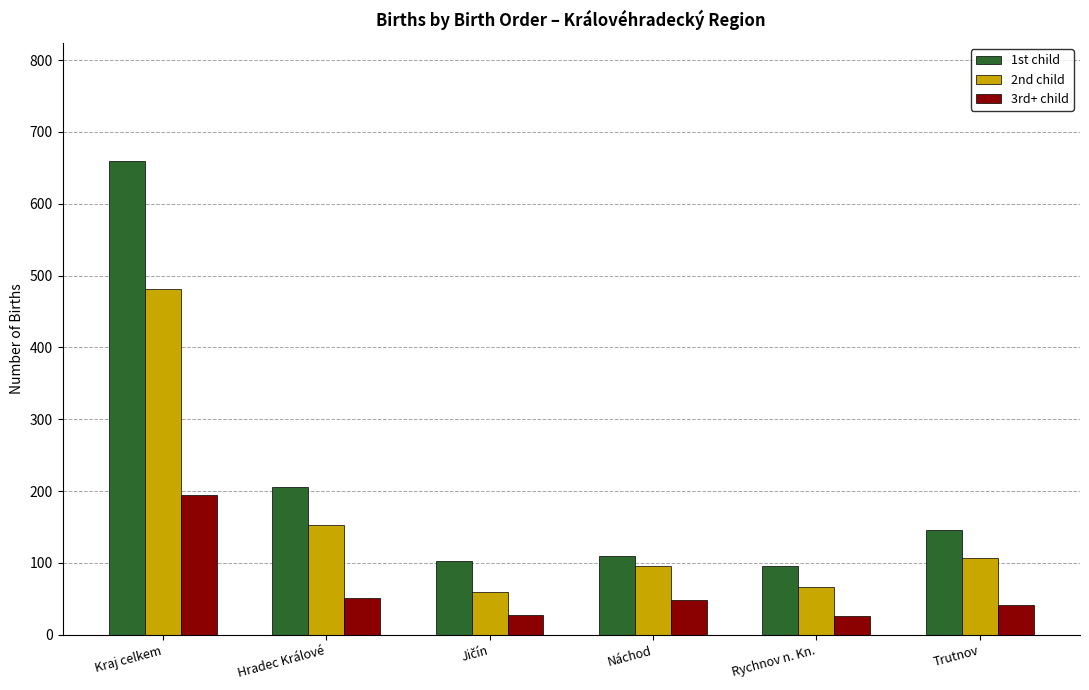

What is the difference between the maximum and minimum values in the 2nd child series?

422